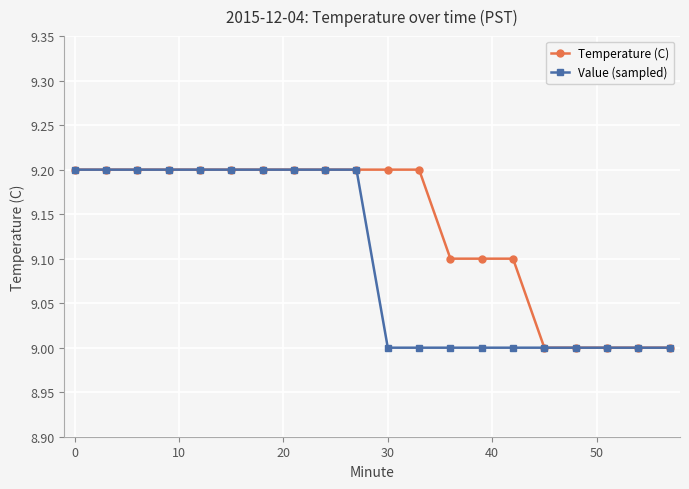

List the series in order of their overall mean, highest first.

Temperature (C), Value (sampled)